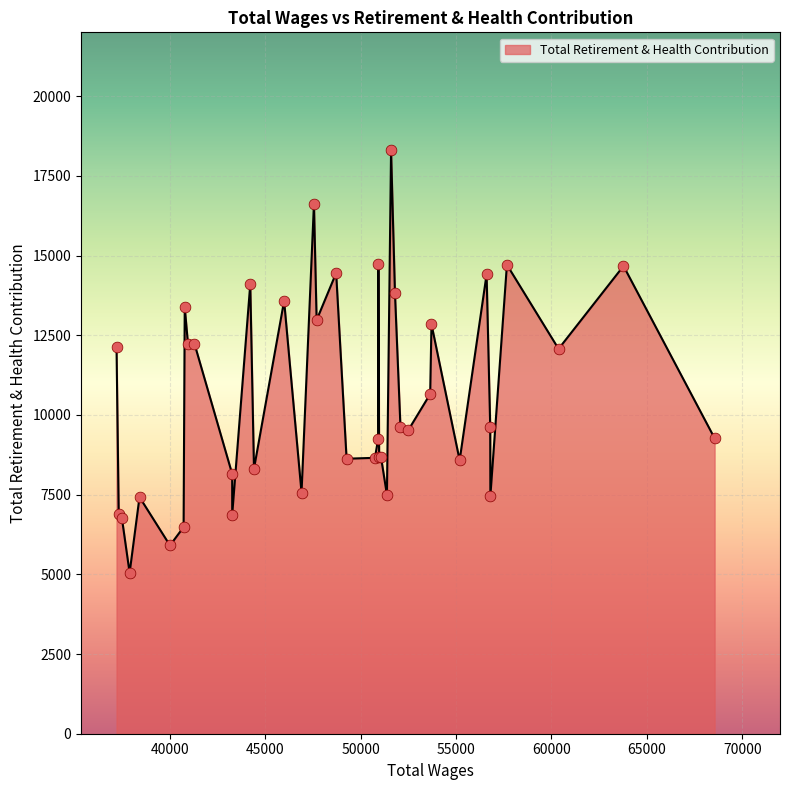

What is the smallest value displayed?

5046